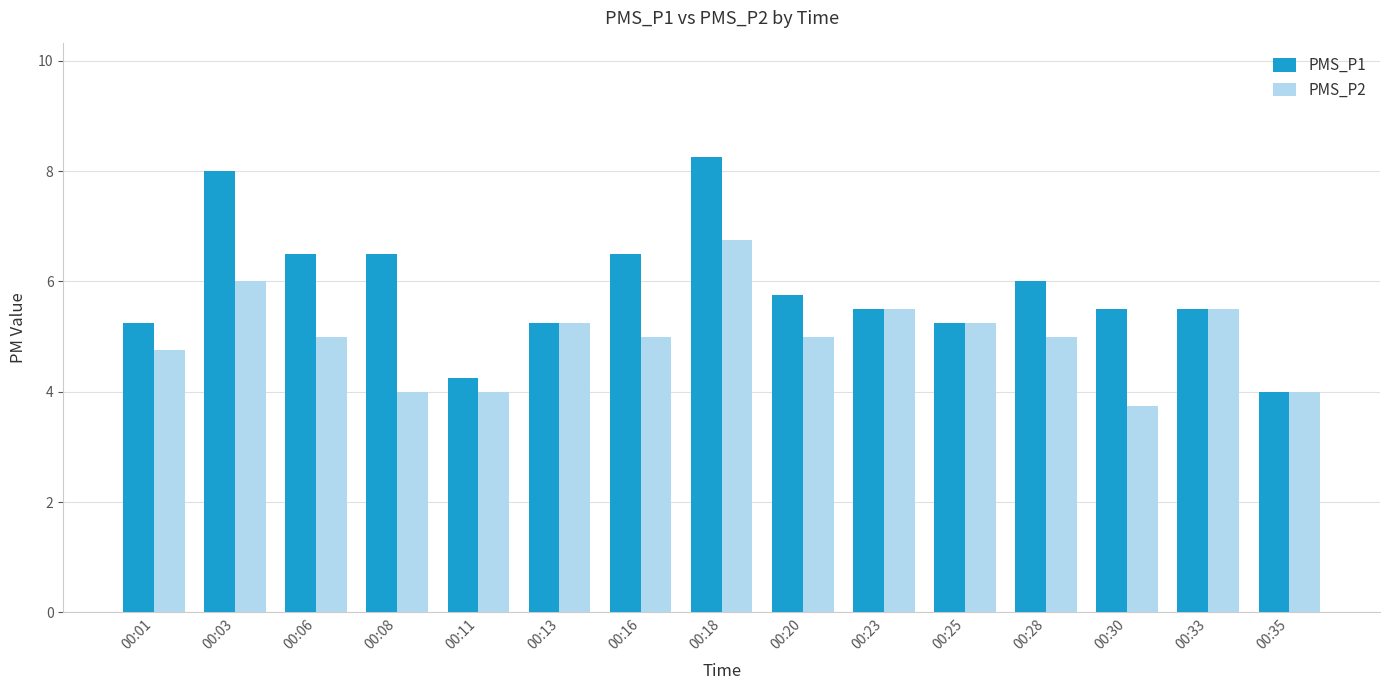

At which category does the chart reach its peak across all series?

00:18